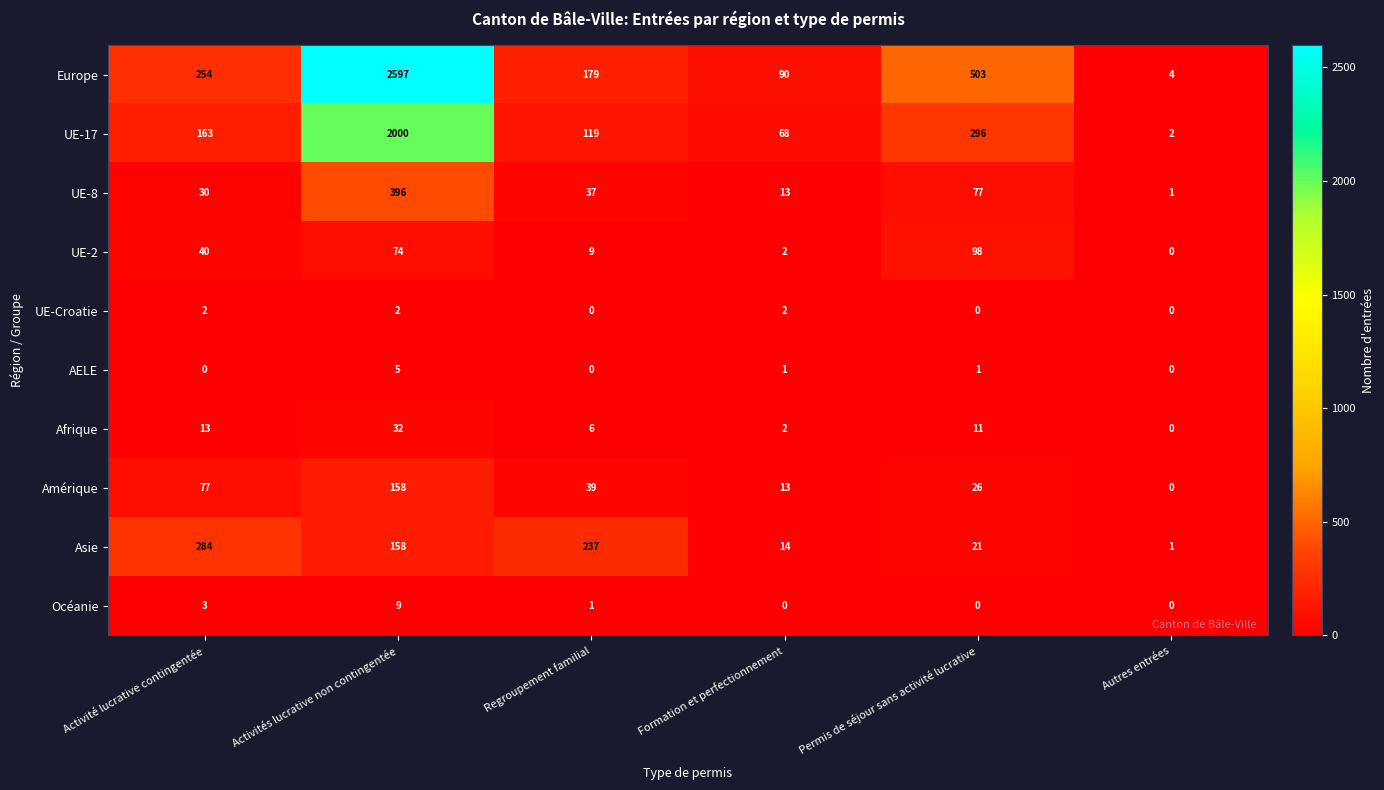

What is the spread (max minus min) of values at Formation et perfectionnement?

90